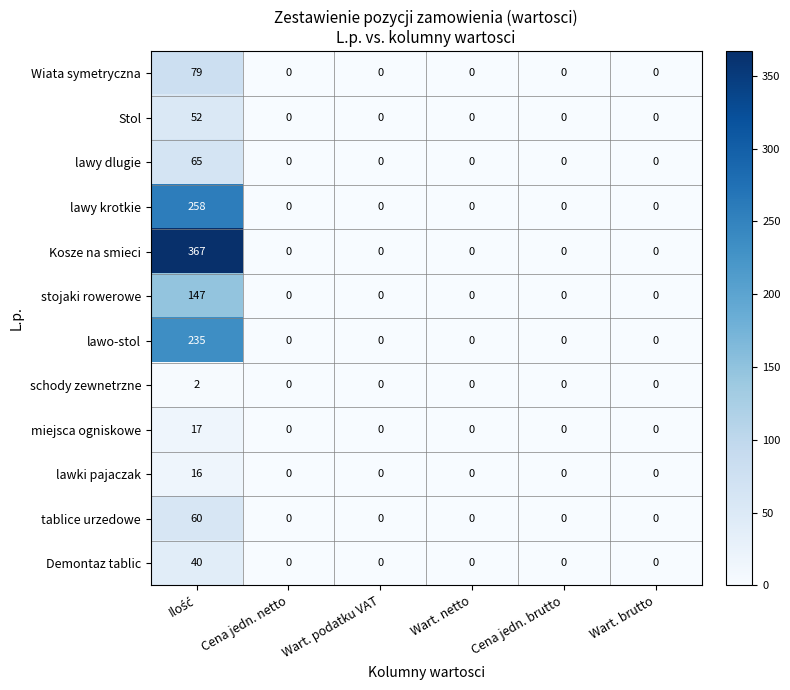

Which series has the widest spread of values?

Kosze na smieci